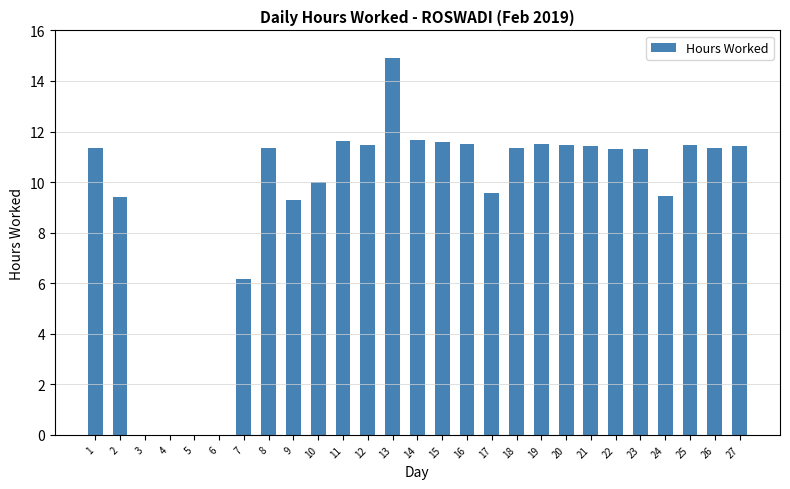

How many distinct data groups are displayed?

1